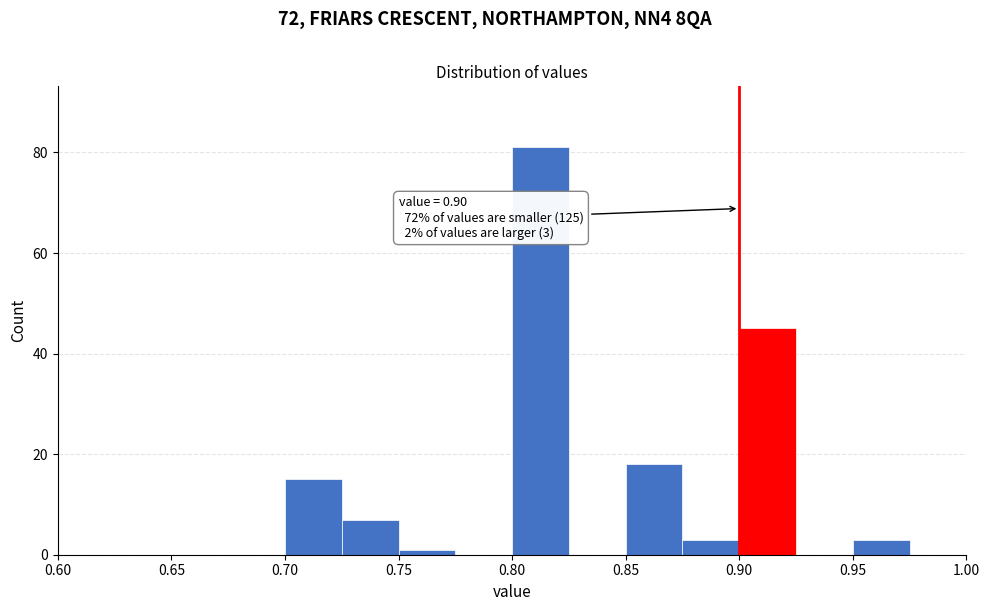

Which range on the x-axis has the tallest bar?

0.800 to 0.825